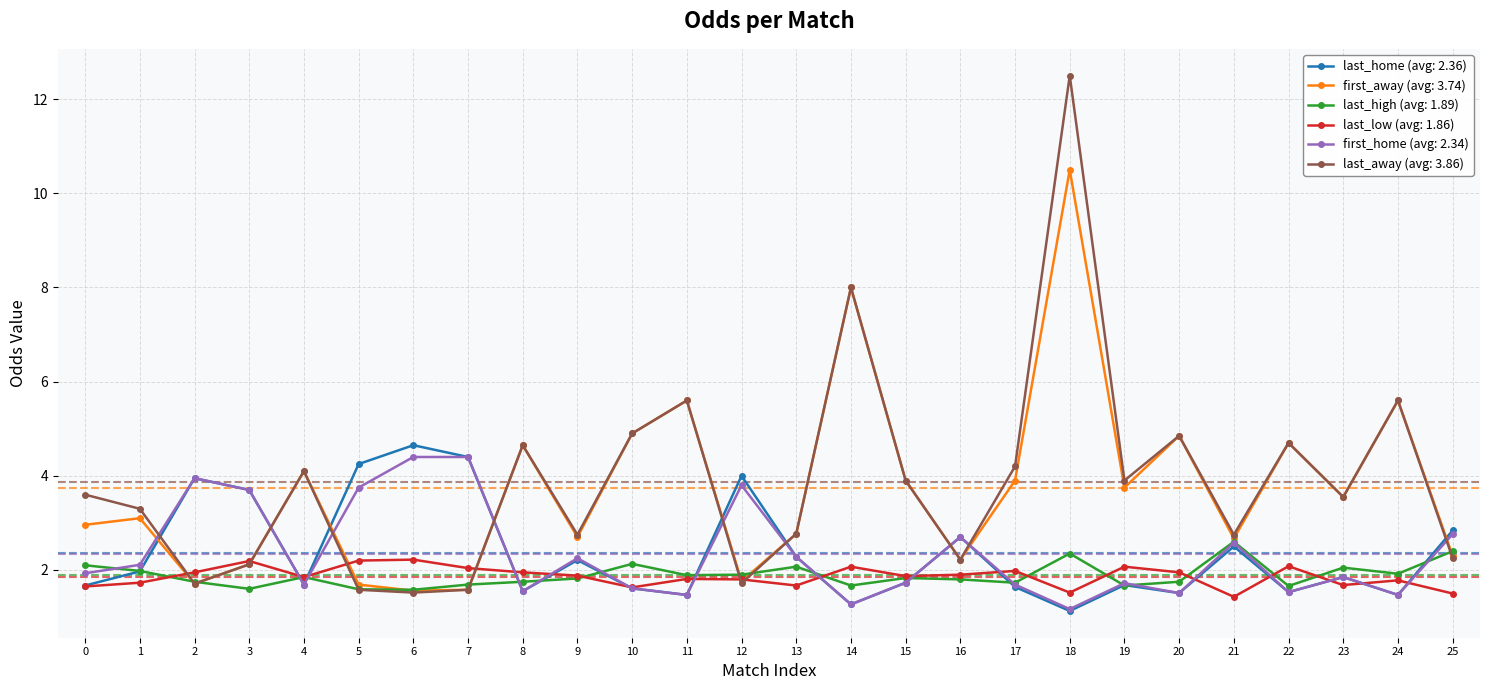

What is the minimum value shown in the chart?

1.1